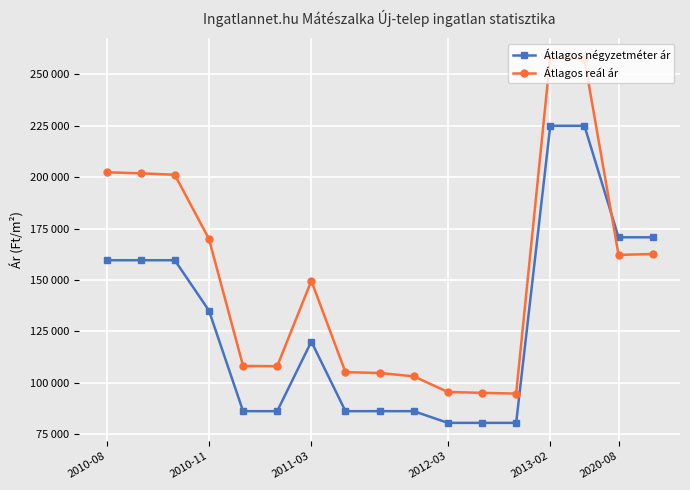

Reading left to right, extract all data points from this chart.

Átlagos négyzetméter ár: 159574	159574	159574	135086	86111	86111	119978	86111	86111	86111	80416	80416	80416	225000	225000	170731	170731
Átlagos reál ár: 202383	201862	201172	169962	108127	108005	149550	105086	104682	103068	95451	95018	94664	258671	257467	162156	162610